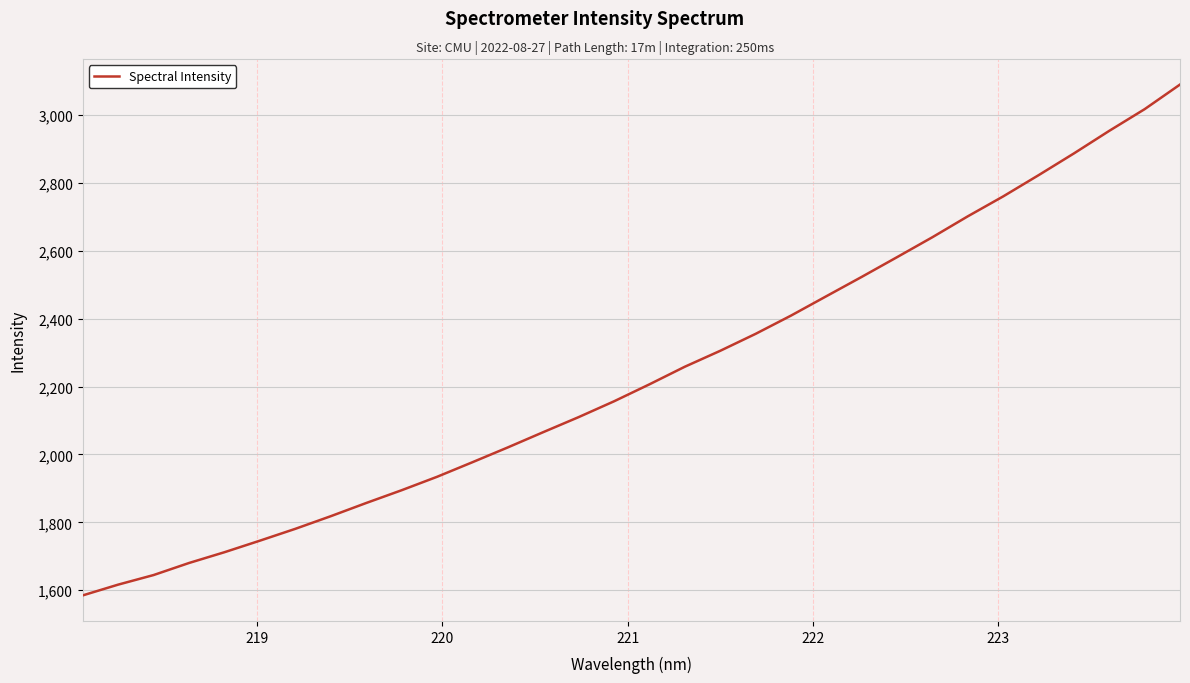

Count the number of data series in this chart.

1